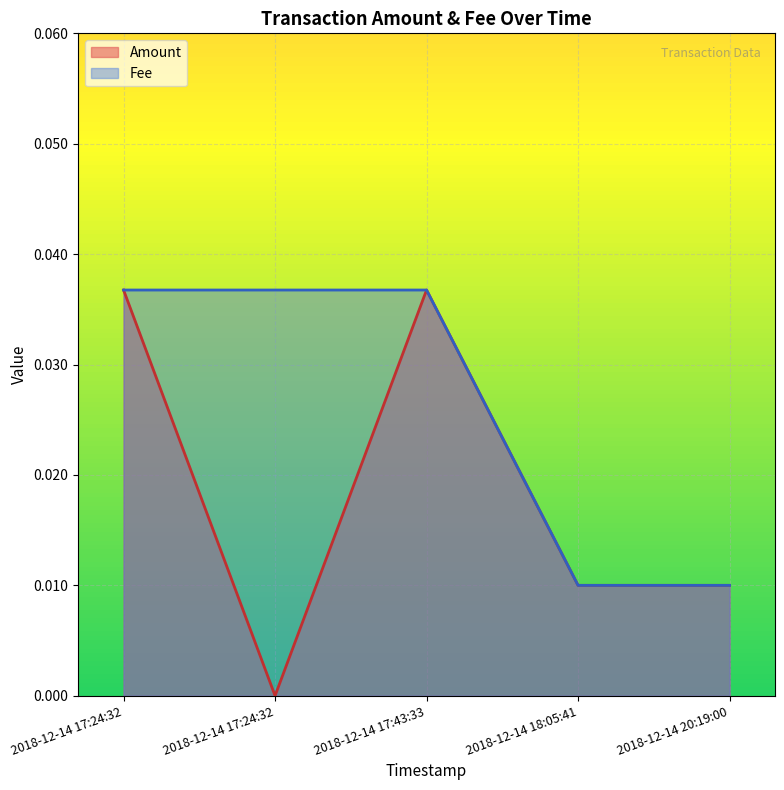

List the series in order of their overall mean, lowest first.

Amount, Fee